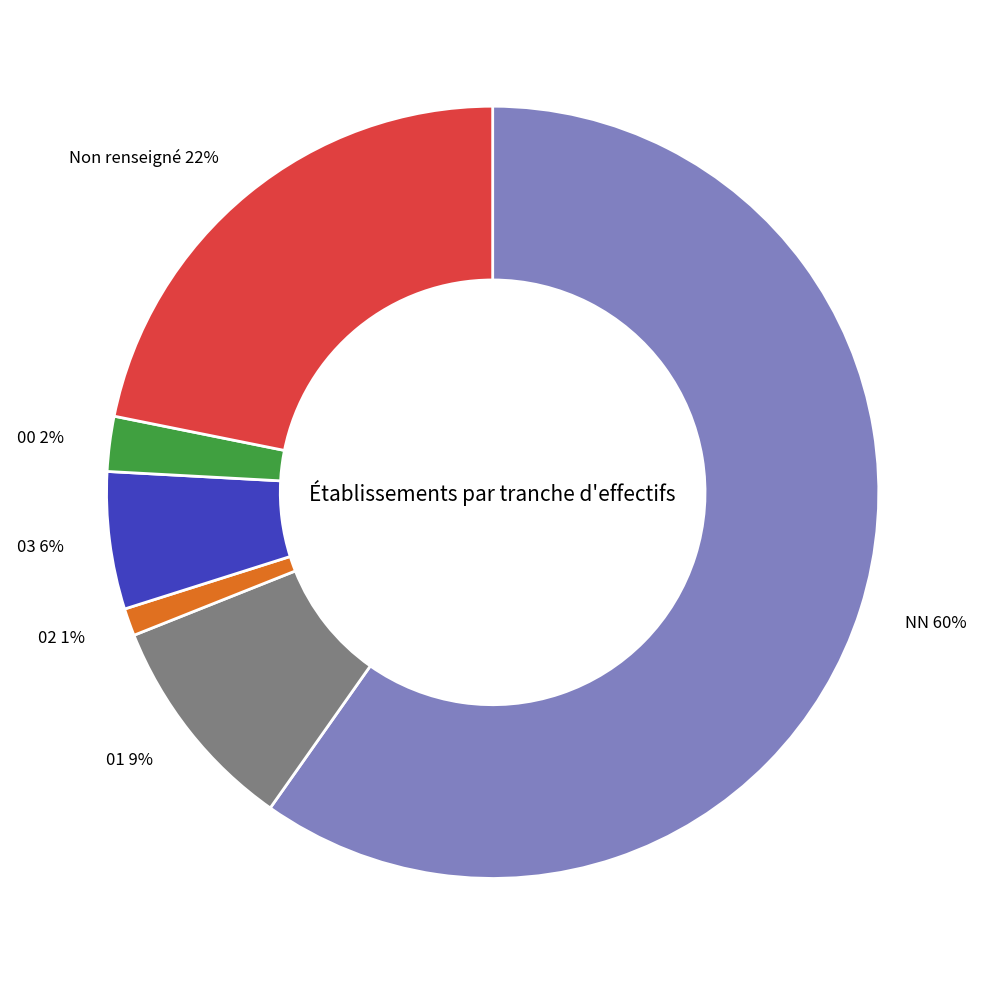

Rank the categories by value from highest to lowest.

NN, Non renseigné, 01, 03, 00, 02